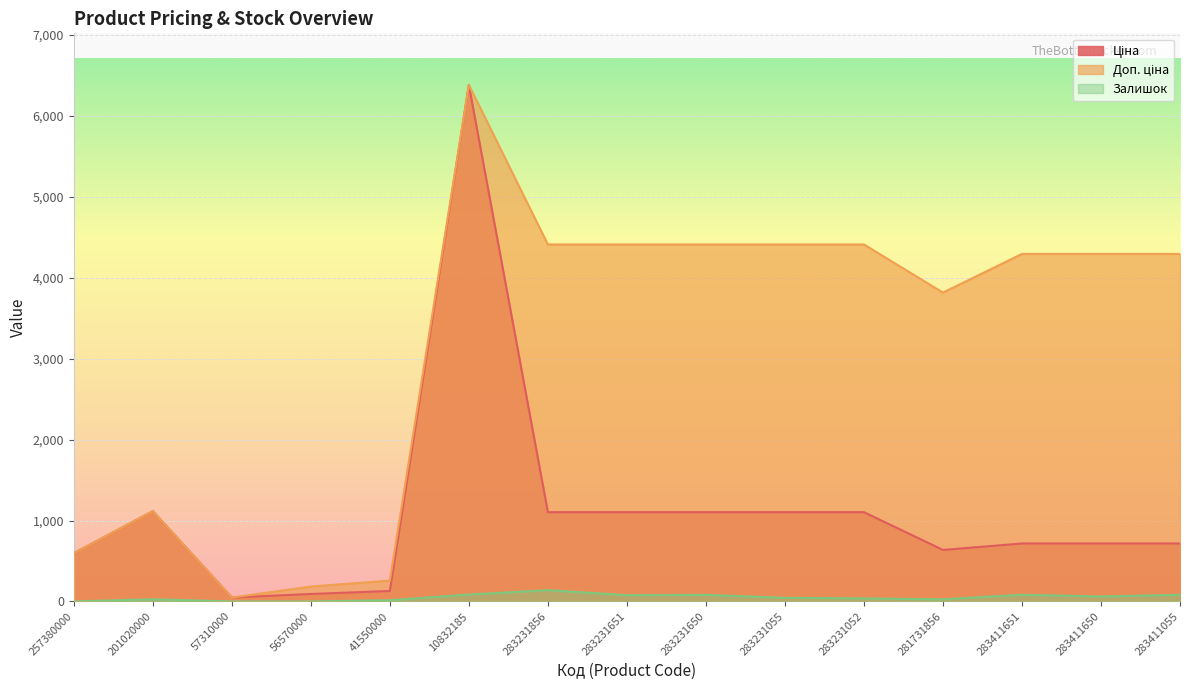

Is the value of Ціна at 283411055 greater than the value of Залишок at 56570000?

Yes